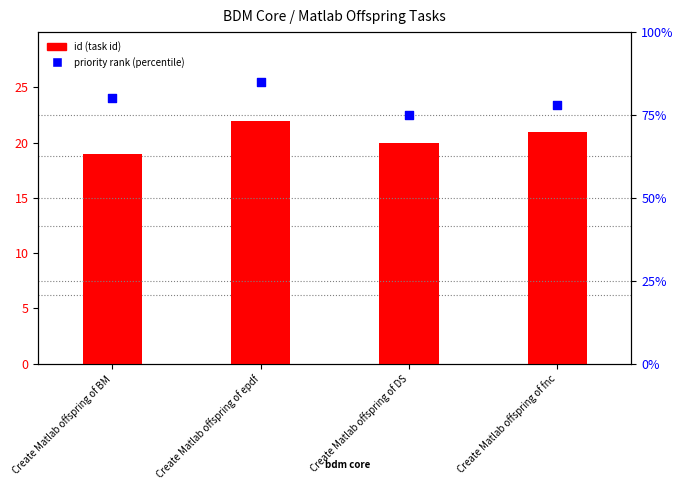

At which category is the sum across all series the highest?

Create Matlab offspring of epdf